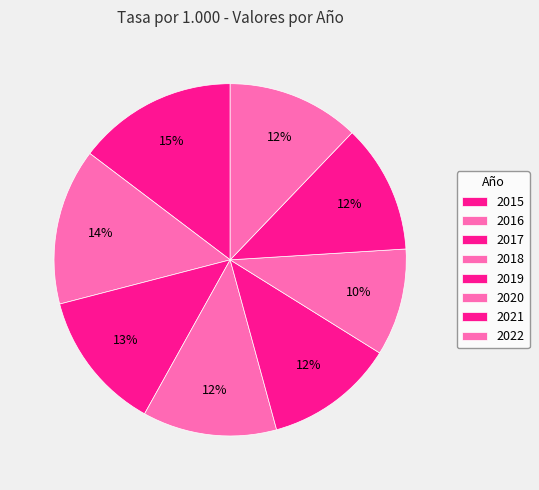

What is the smallest slice in the pie chart?

2020